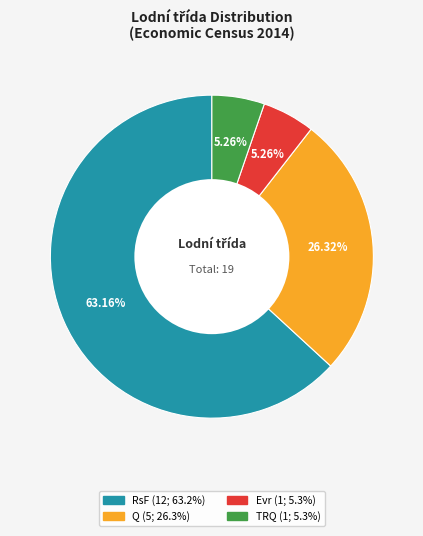

What is the majority slice?

RsF